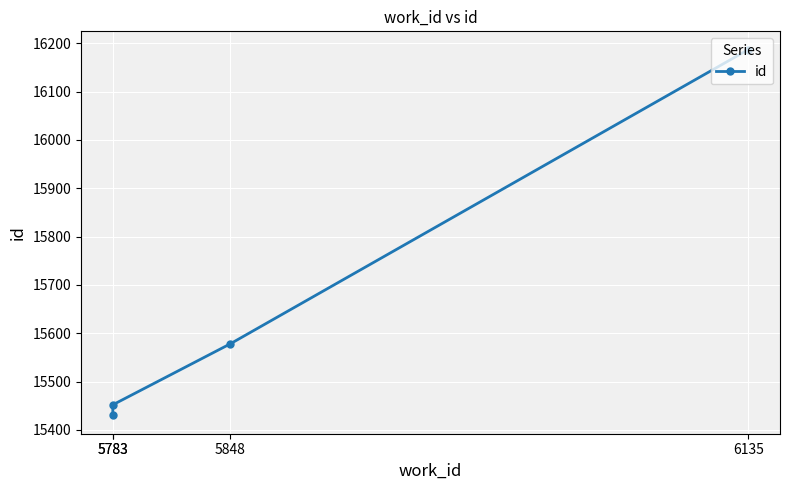

What is the difference between the maximum and minimum values?

757